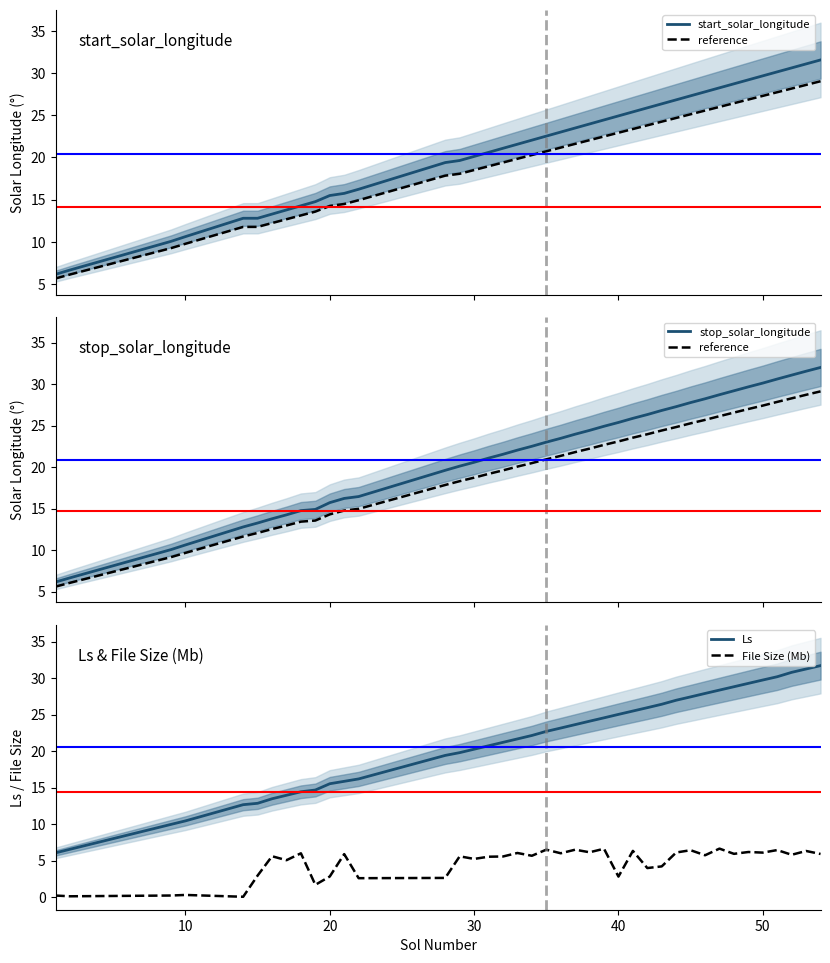

True or false: File Size (Mb) and Ls intersect in this chart.

False